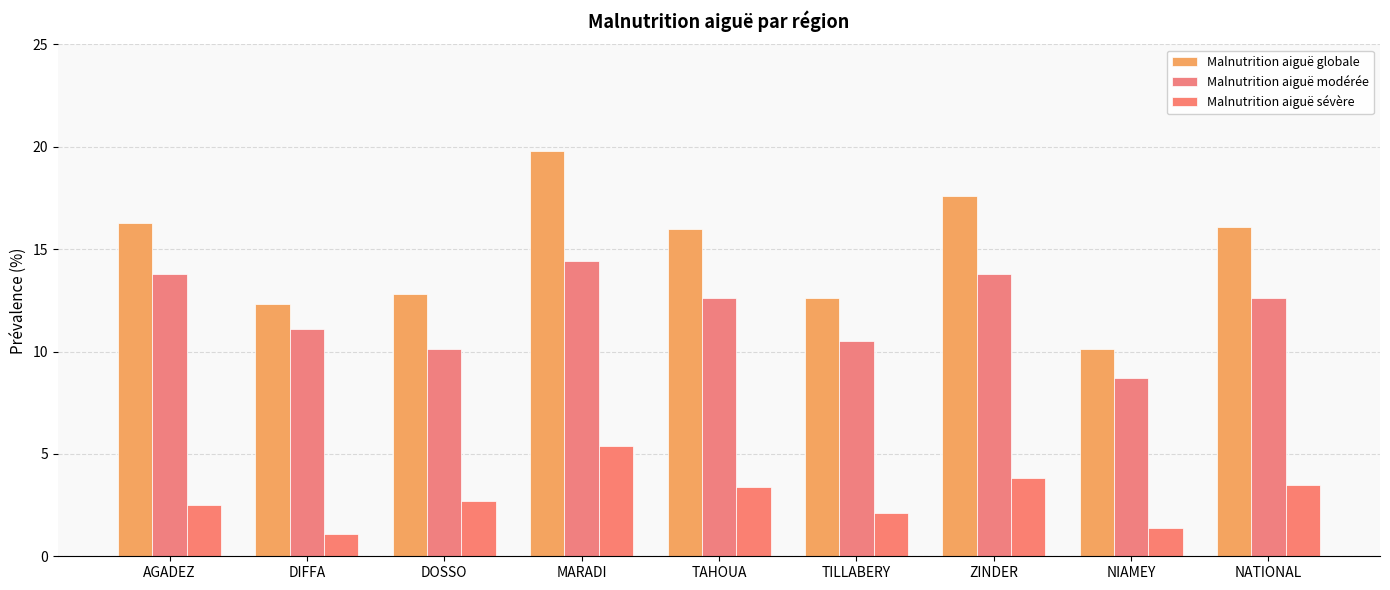

Between DIFFA and AGADEZ, which is larger?

AGADEZ